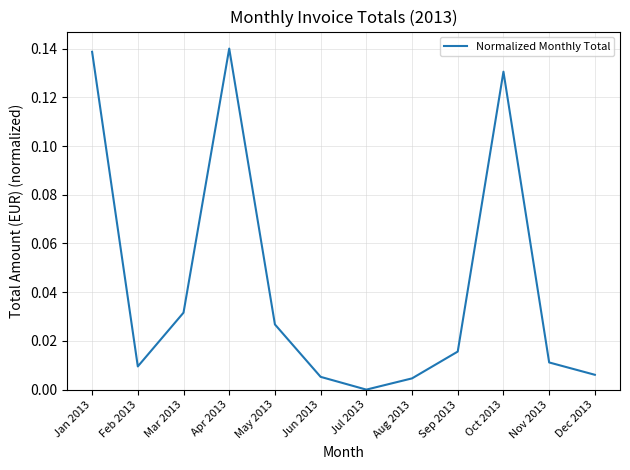

Which has a higher value, Sep 2013 or Jan 2013?

Jan 2013